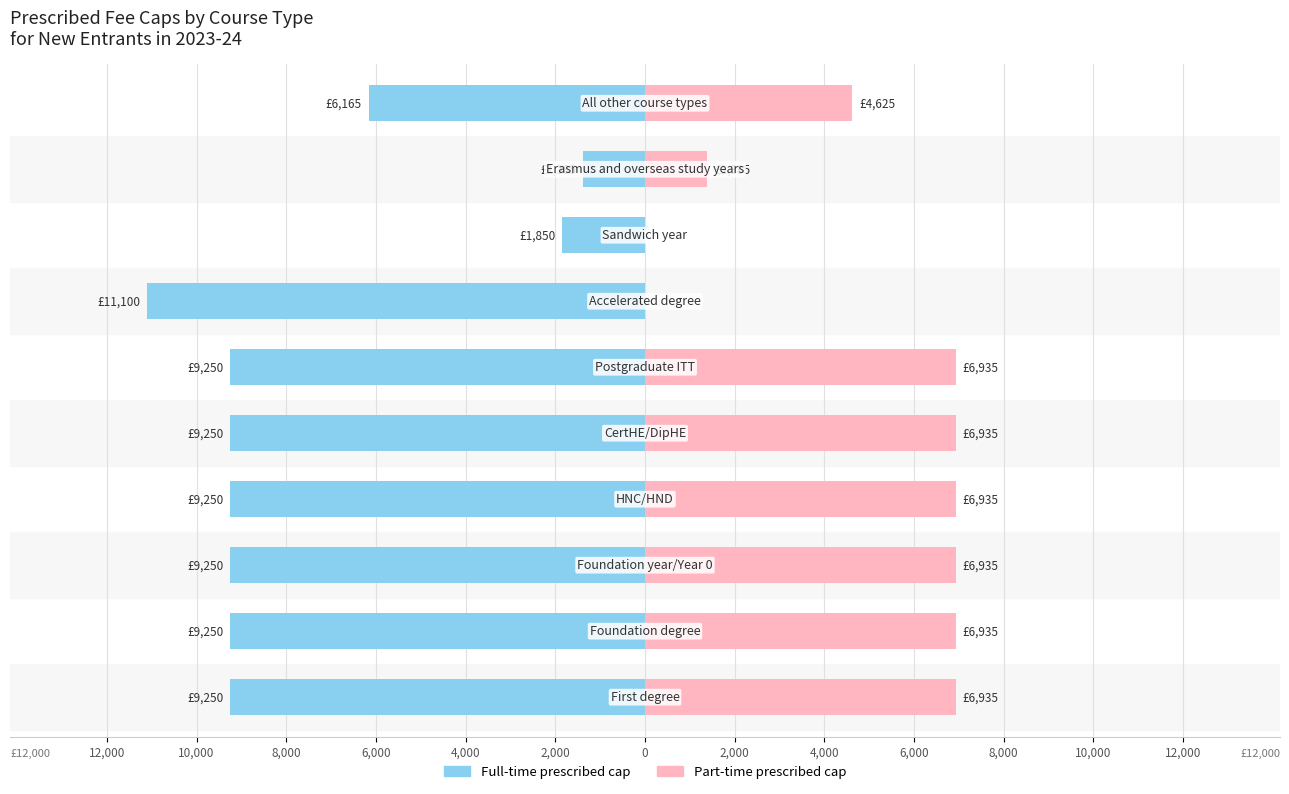

How many groups of bars are there?

10